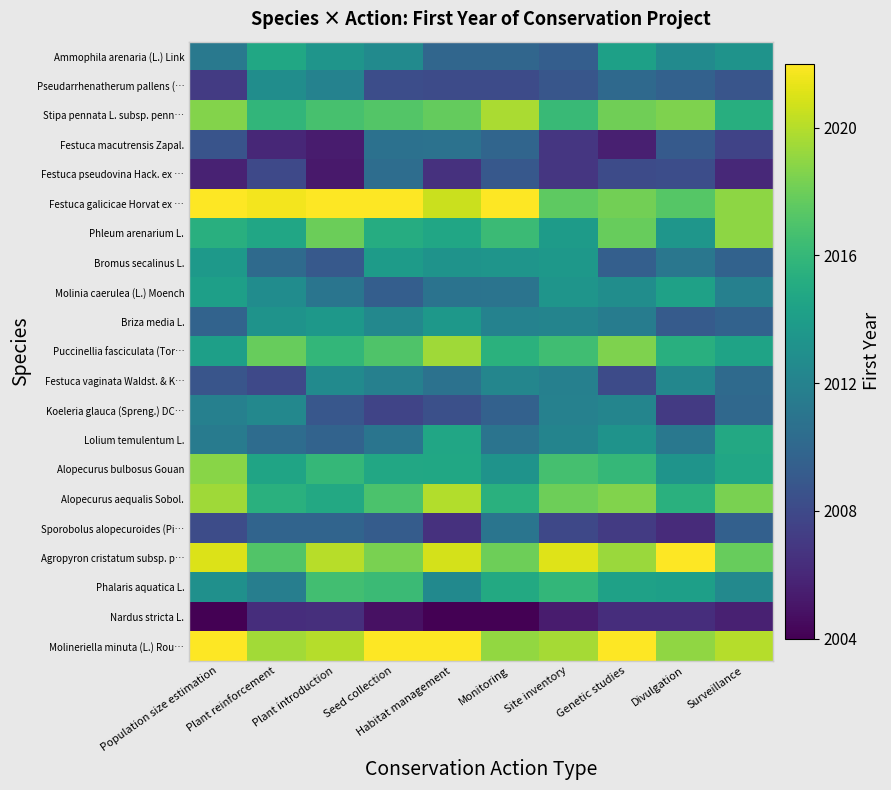

What is the difference between the highest and lowest values at Seed collection?

17.2